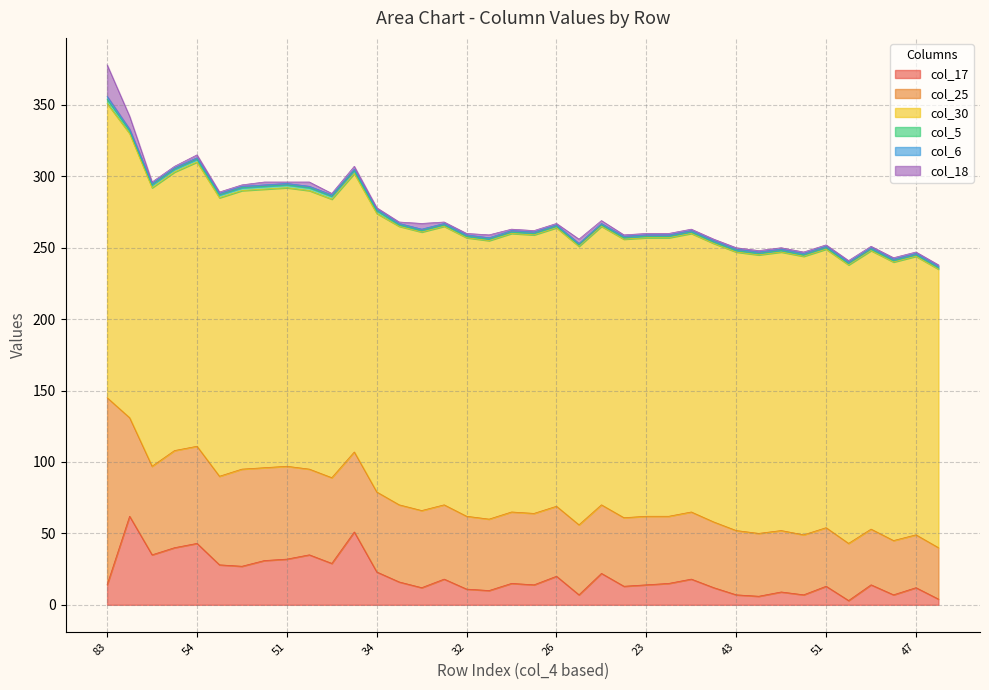

What is the value of the col_5 point at the 19th from the left?

1